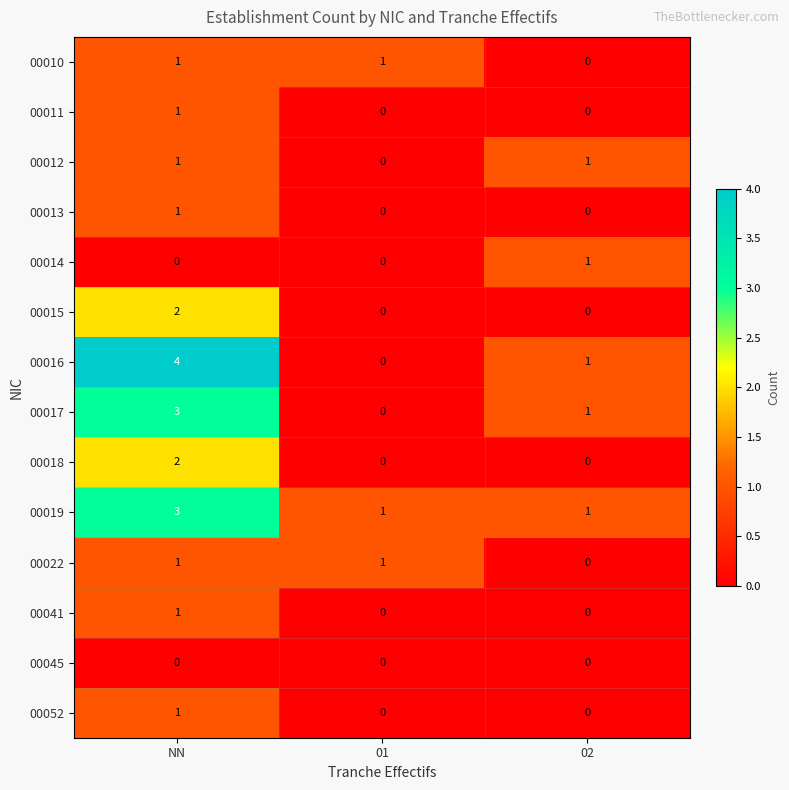

What is the difference between the 00016 values at 01 and NN?

4